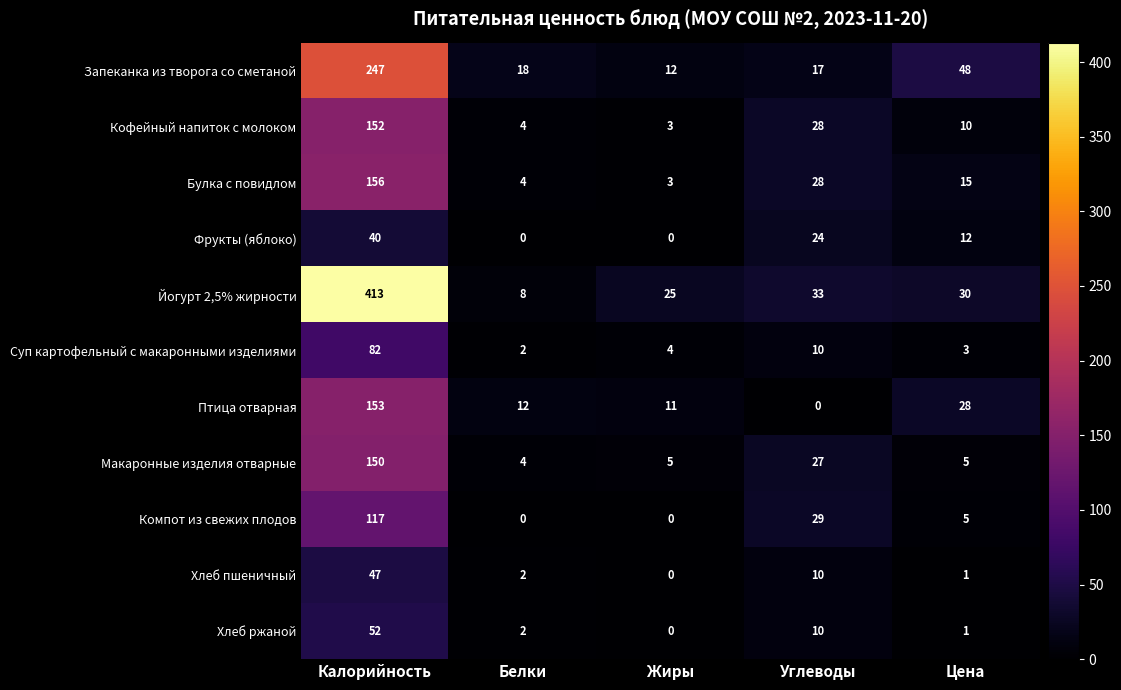

Which series has the widest spread of values?

Йогурт 2,5% жирности